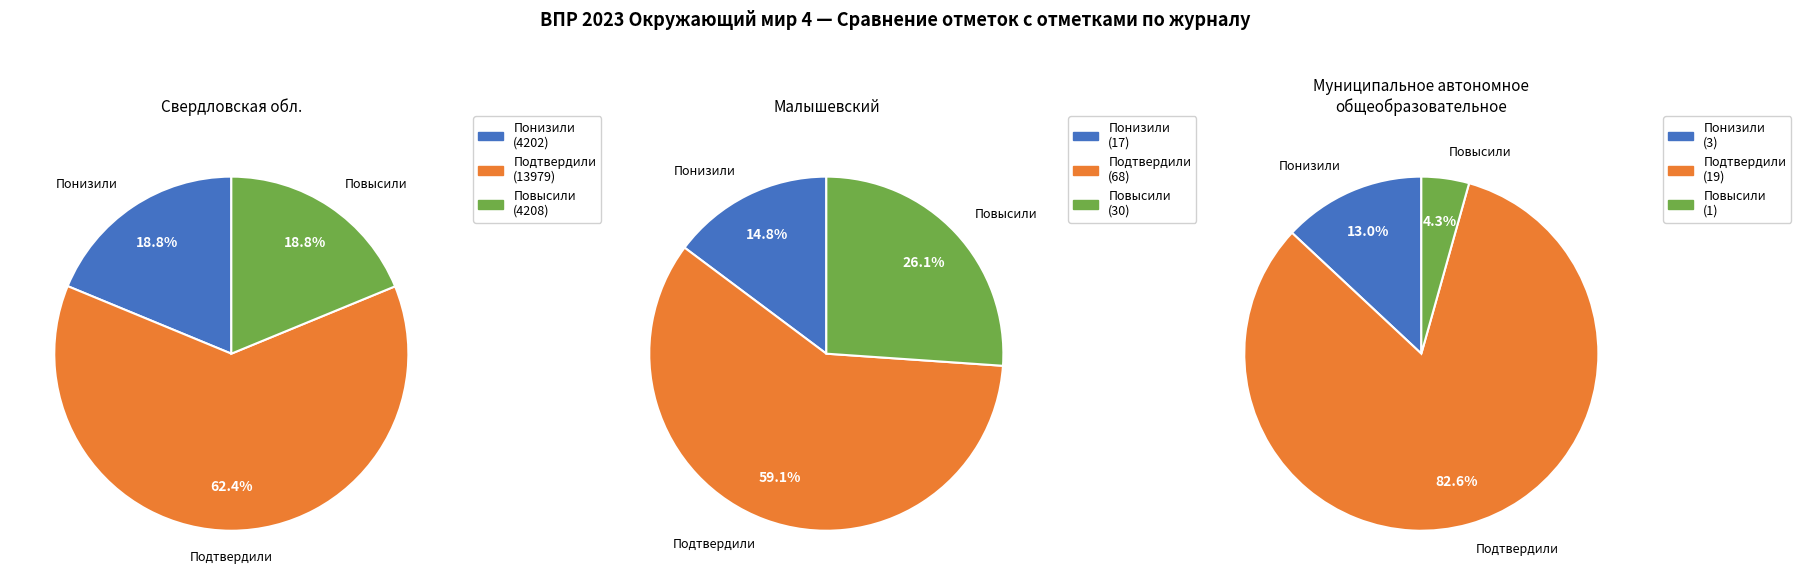

Combined, what portion of the pie is Понизили and Подтвердили?

81.2%